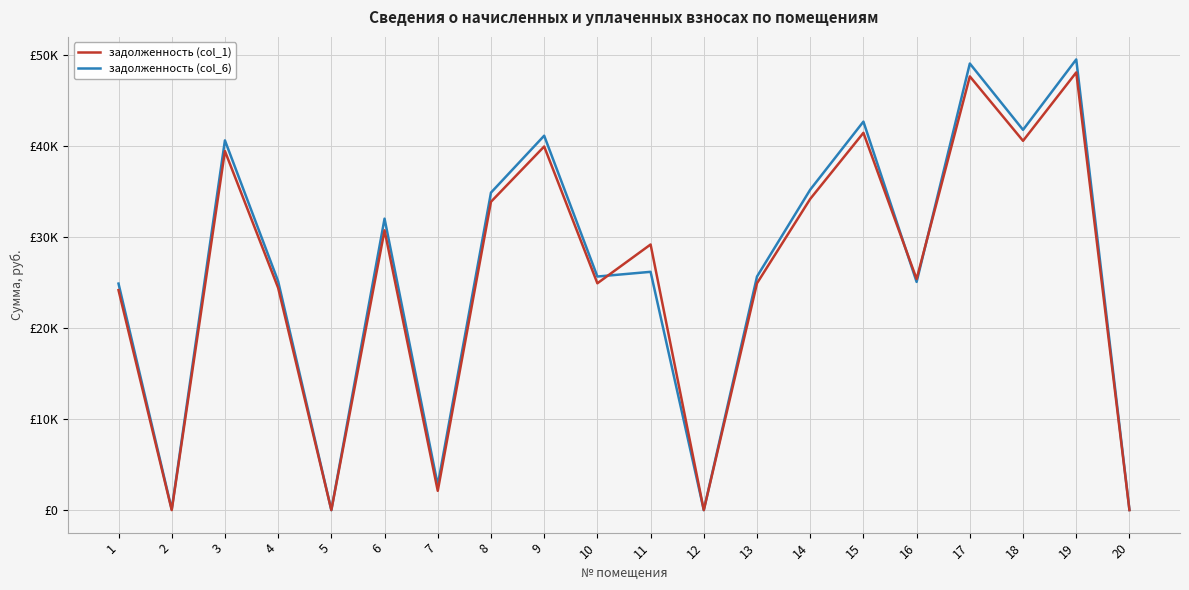

What are all the series names shown in the legend?

задолженность (col_1), задолженность (col_6)